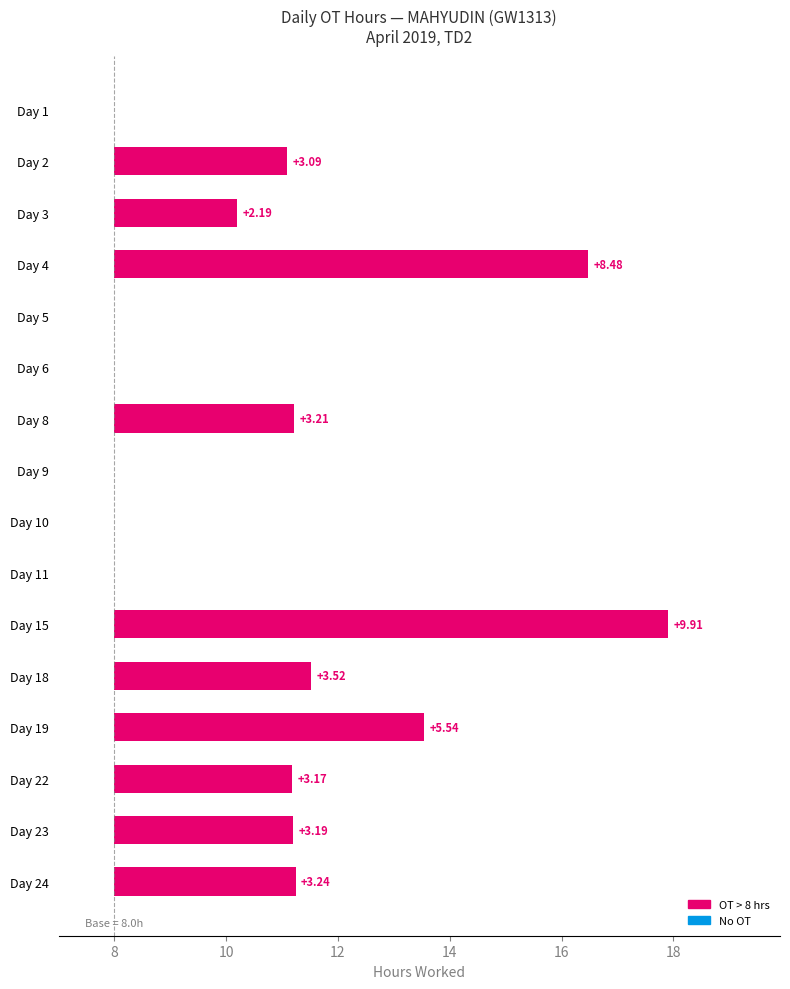

How many bars are there in total?

16